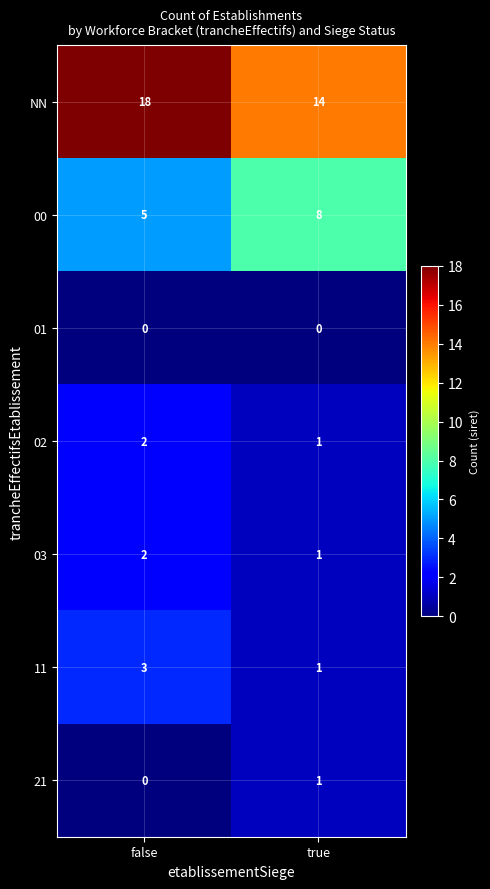

How many categories are shown in the chart?

2